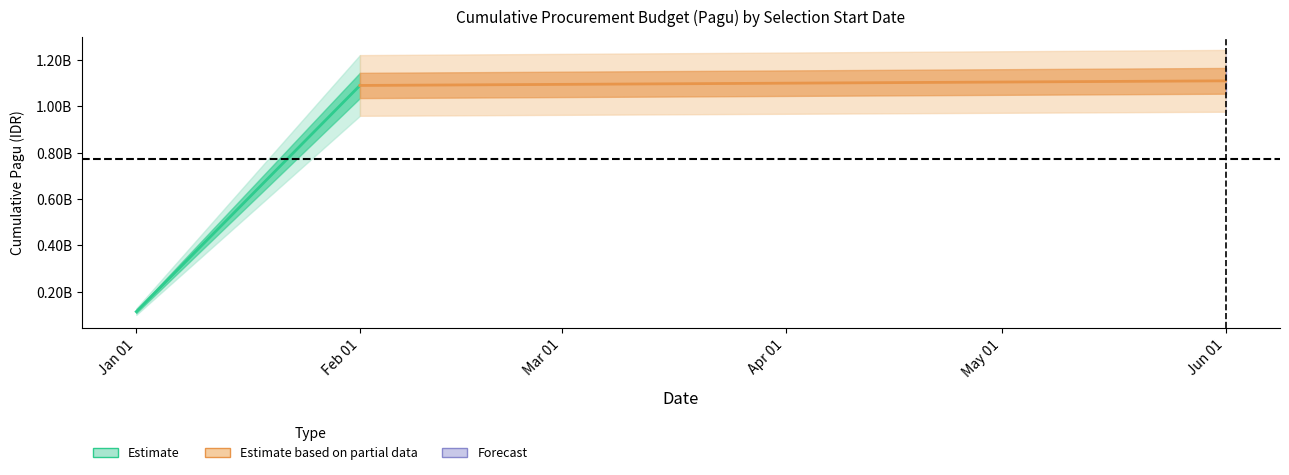

Does the chart have visible grid lines?

No